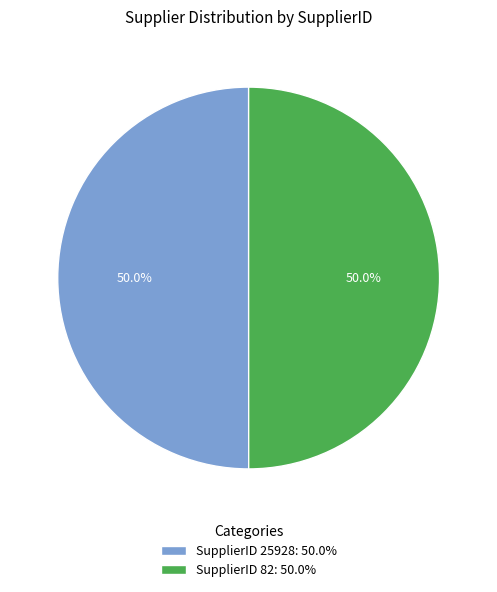

Approximately how many times larger is the value at SupplierID 82: 50.0% compared to SupplierID 25928: 50.0%?

1.0